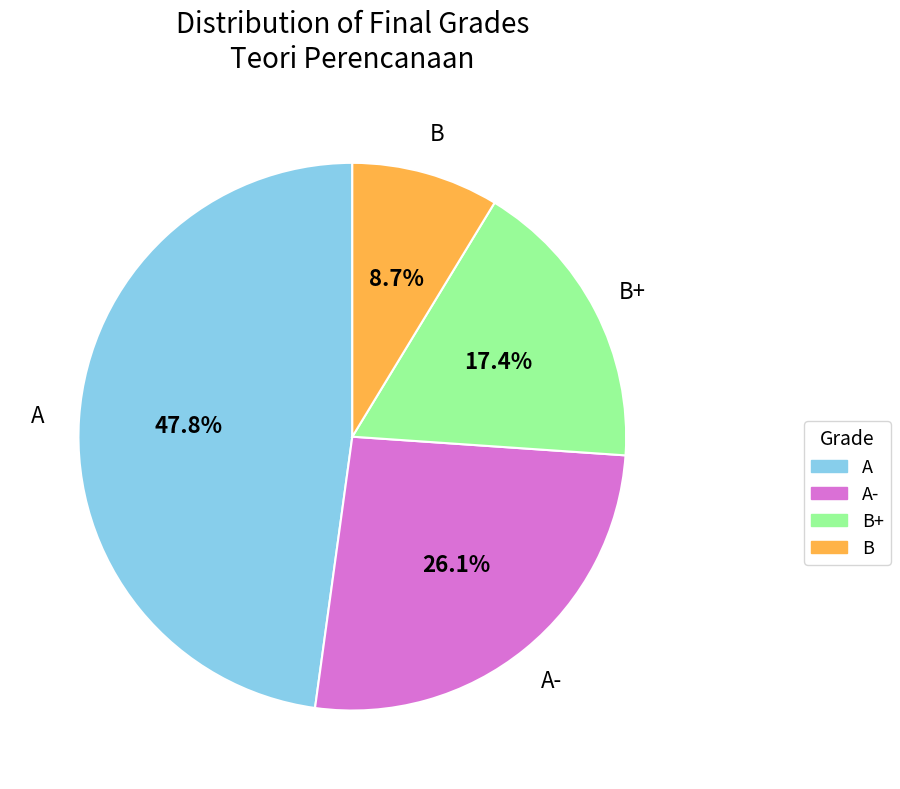

Is there a majority slice in this chart?

No